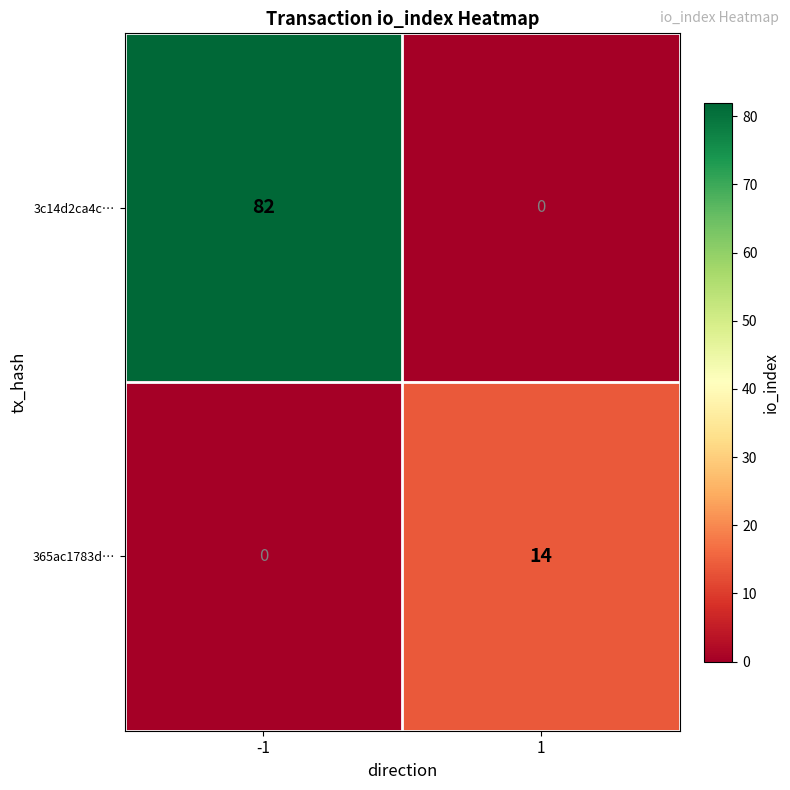

Reading left to right, what are all the values shown in this chart?

3c14d2ca4c…: -1=82	1=0
365ac1783d…: -1=0	1=14